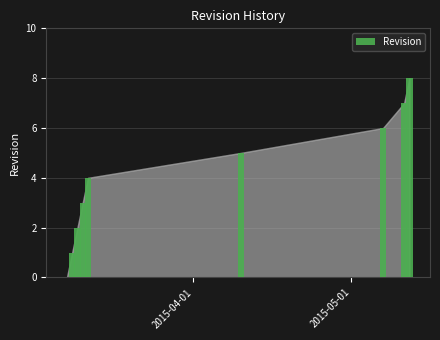

What is the sum of all values?

36